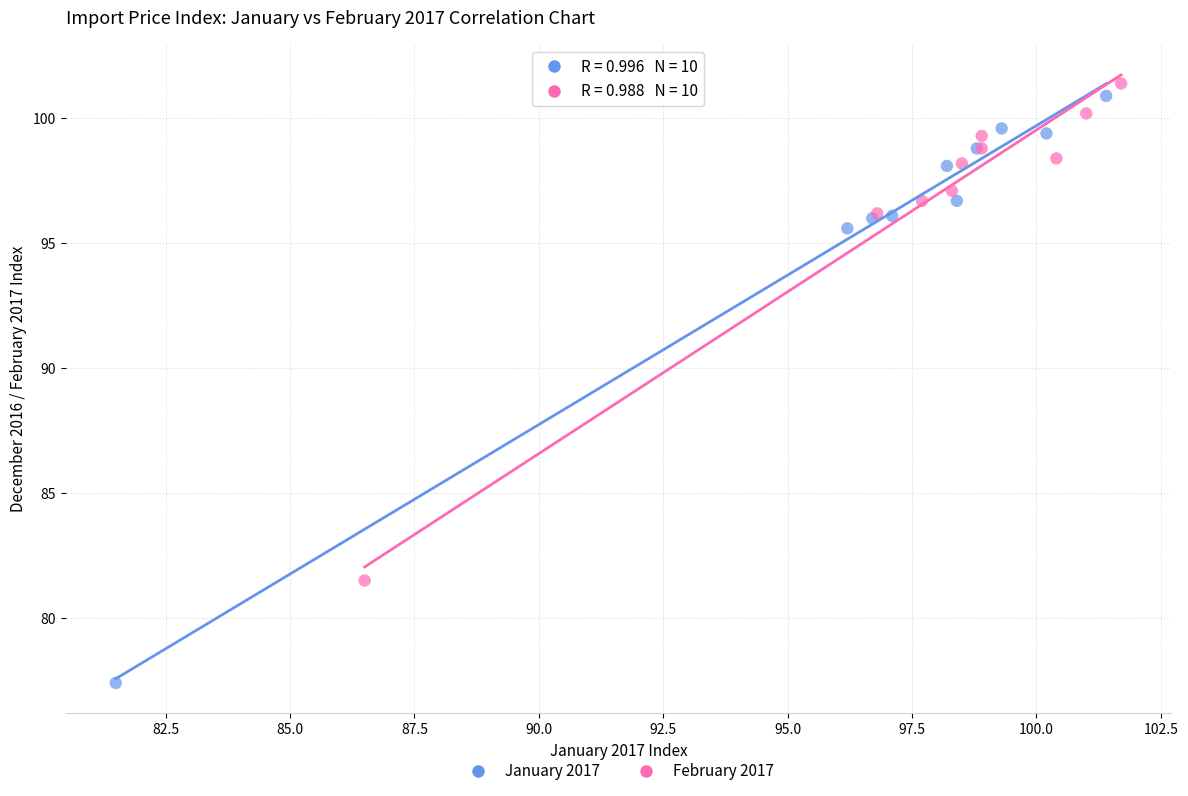

Which series has the largest Y range (max minus min)?

January 2017